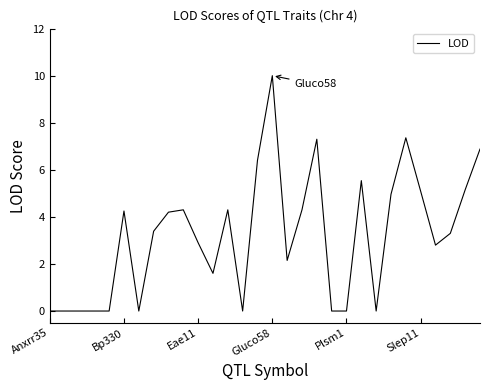

What is the greatest value displayed?

10.0